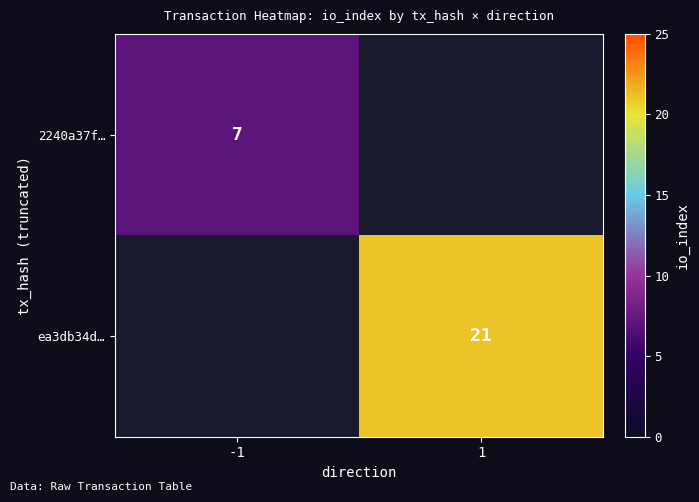

Is it true that ea3db34d… equals 5 at 1?

False